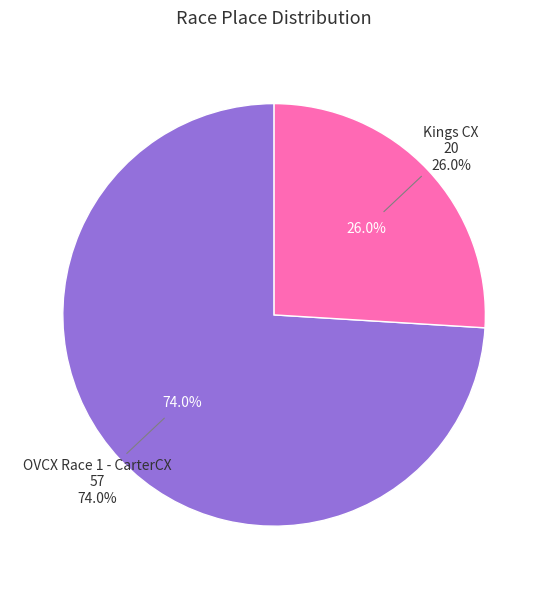

What is the total percentage of Kings CX and OVCX Race 1 - CarterCX?

100.0%